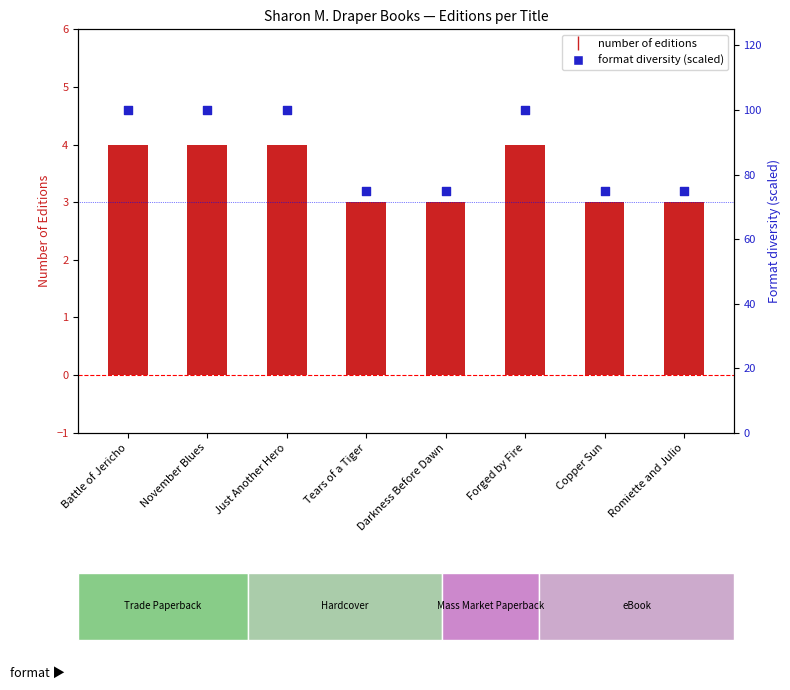

What are all the series names shown in the legend?

Number of Editions, Format diversity (scaled)